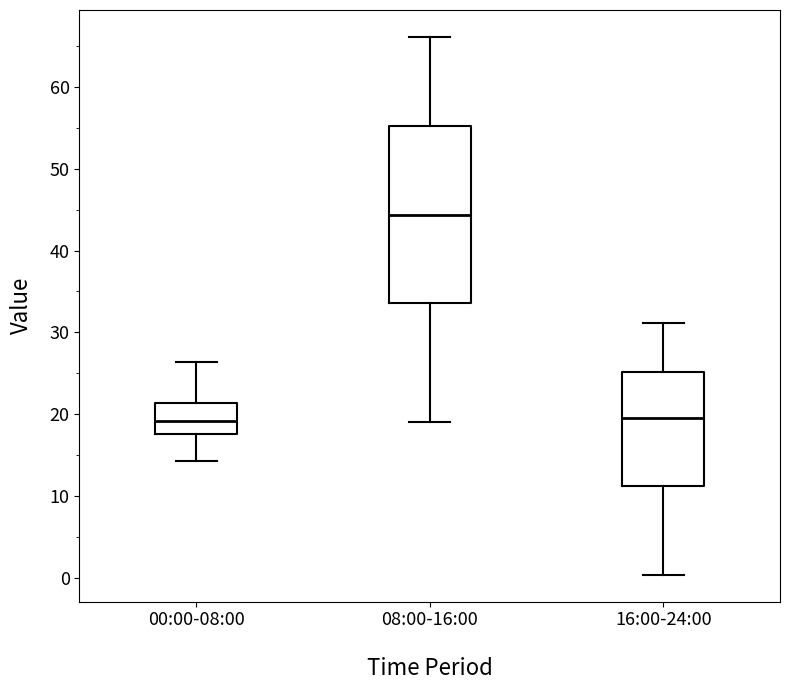

Where is the upper edge of the box for 00:00-08:00 on the y-axis? The values are not printed on the chart, so give them approximately, as read against the axis.

21